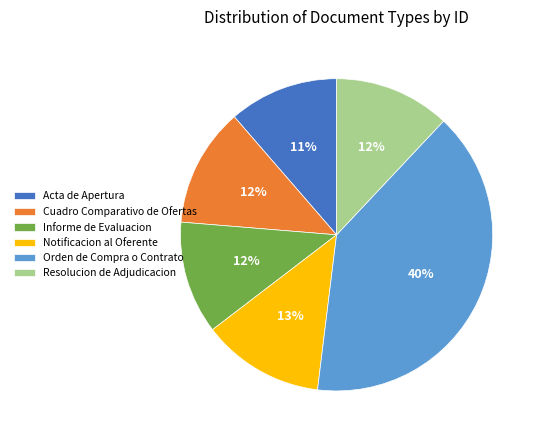

To the nearest percent, what is the difference between the Orden de Compra o Contrato and Acta de Apertura slice percentages?

29%